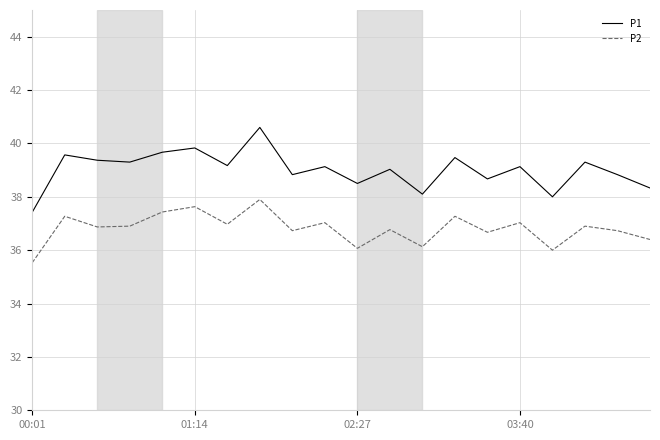

True or false: P1 and P2 intersect in this chart.

False